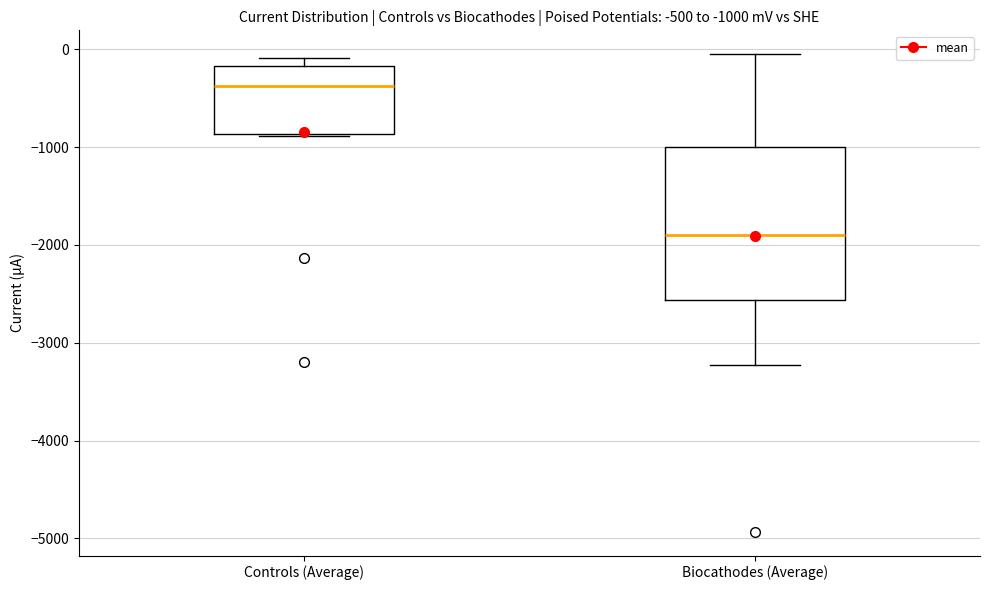

Which box is the tallest, from its lower edge to its upper edge?

Biocathodes (Average)